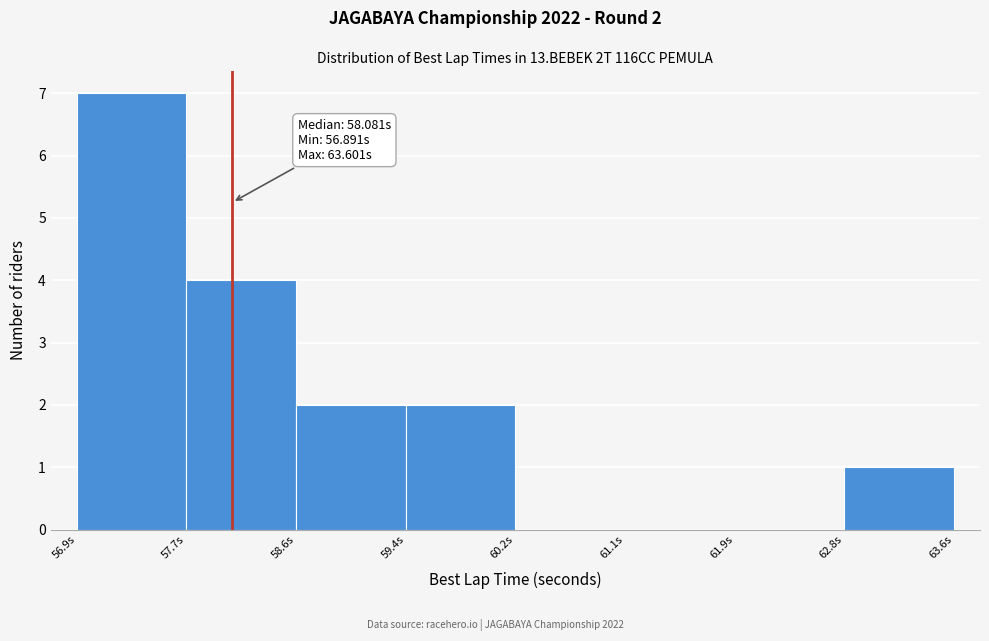

Which range on the x-axis has the tallest bar?

56.9 to 57.7